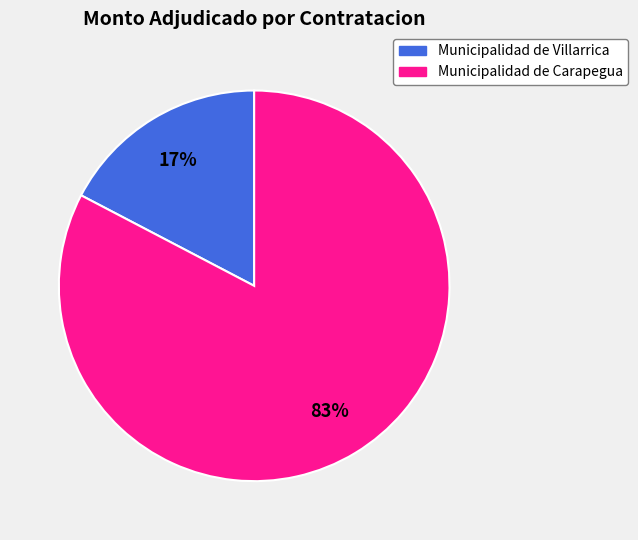

Does any single category account for the majority?

Yes